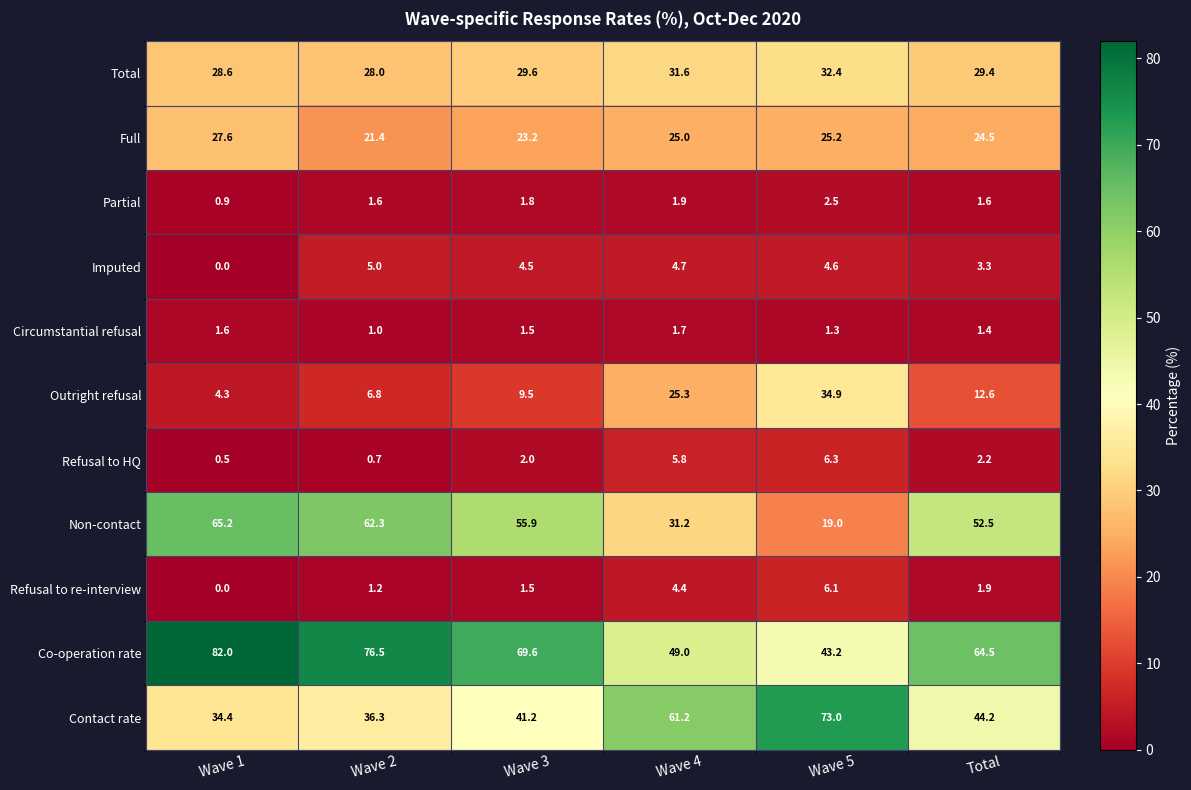

Which series changed the most between Wave 2 and Total?

Co-operation rate